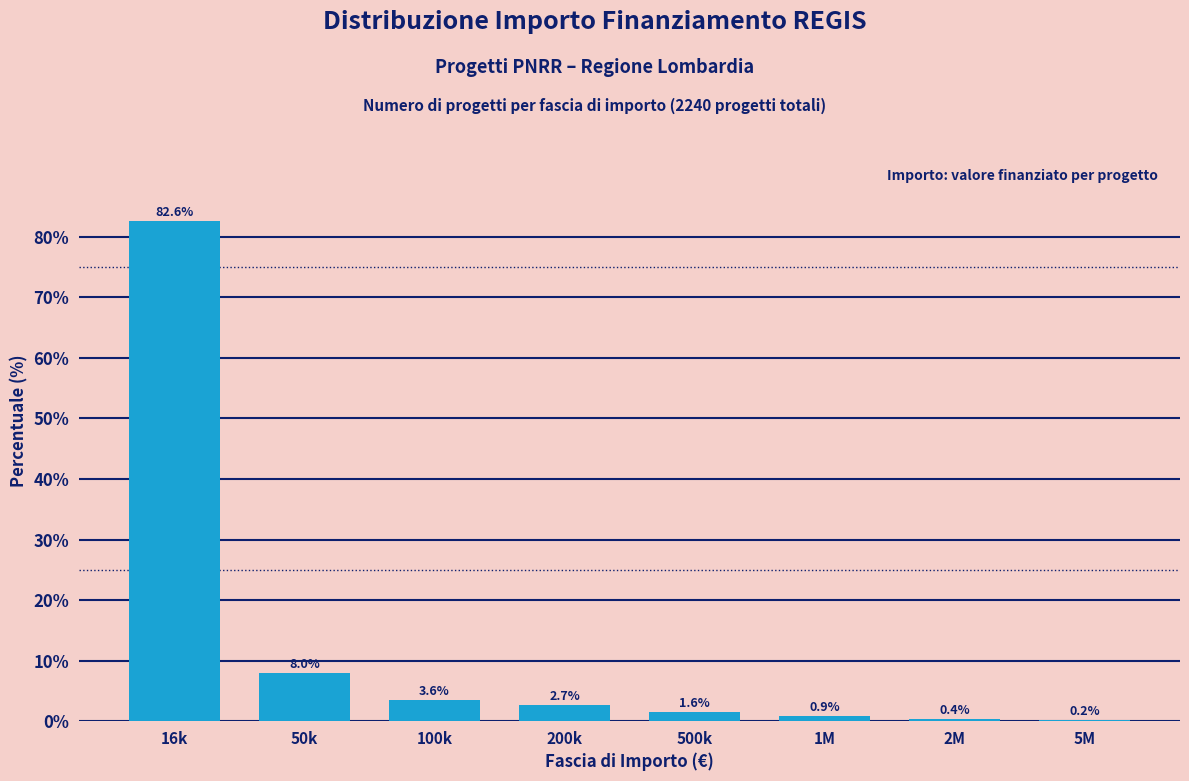

Reading right to left, what are all the values shown in this chart?

5M=0.2	2M=0.4	1M=0.9	500k=1.6	200k=2.7	100k=3.6	50k=8.0	16k=82.6